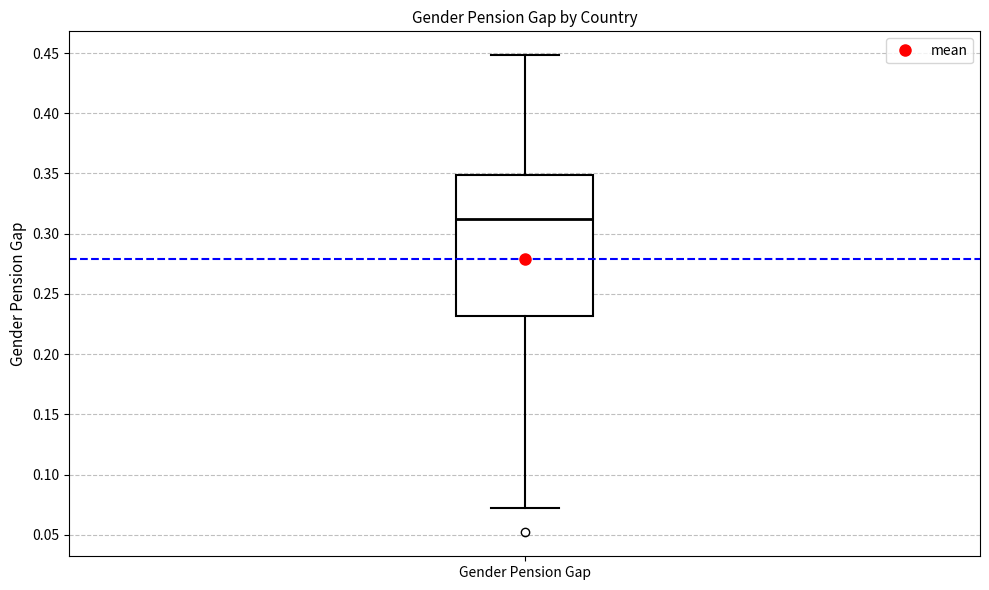

Where does the lower whisker of the box for Gender Pension Gap end on the y-axis? The values are not printed on the chart, so give them approximately, as read against the axis.

0.07